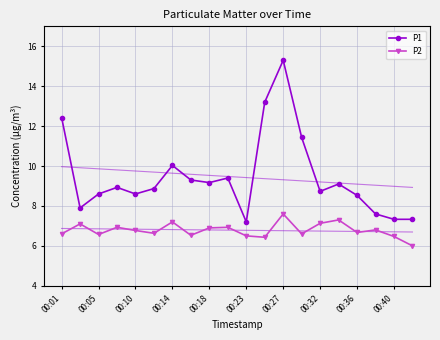

What is the difference between the P2 values at 00:40 and 00:05?

0.1